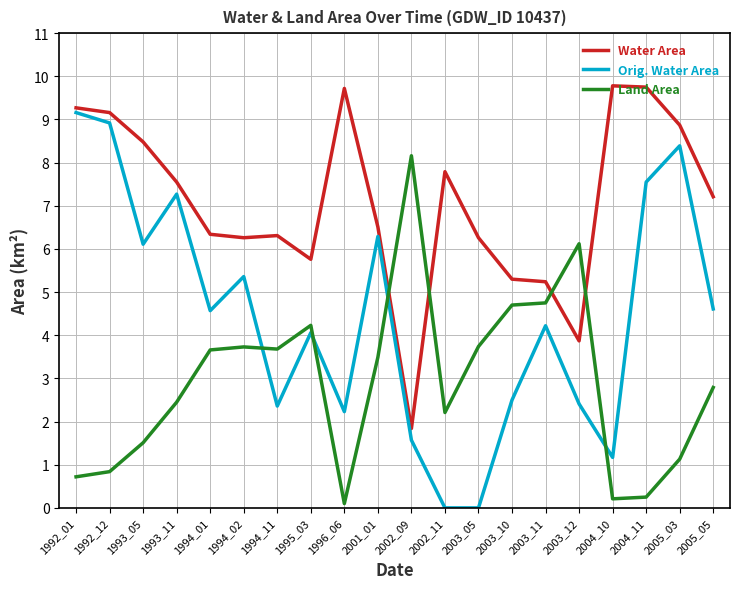

The value of Water Area at 2002_09 is 1.8. True or false?

True